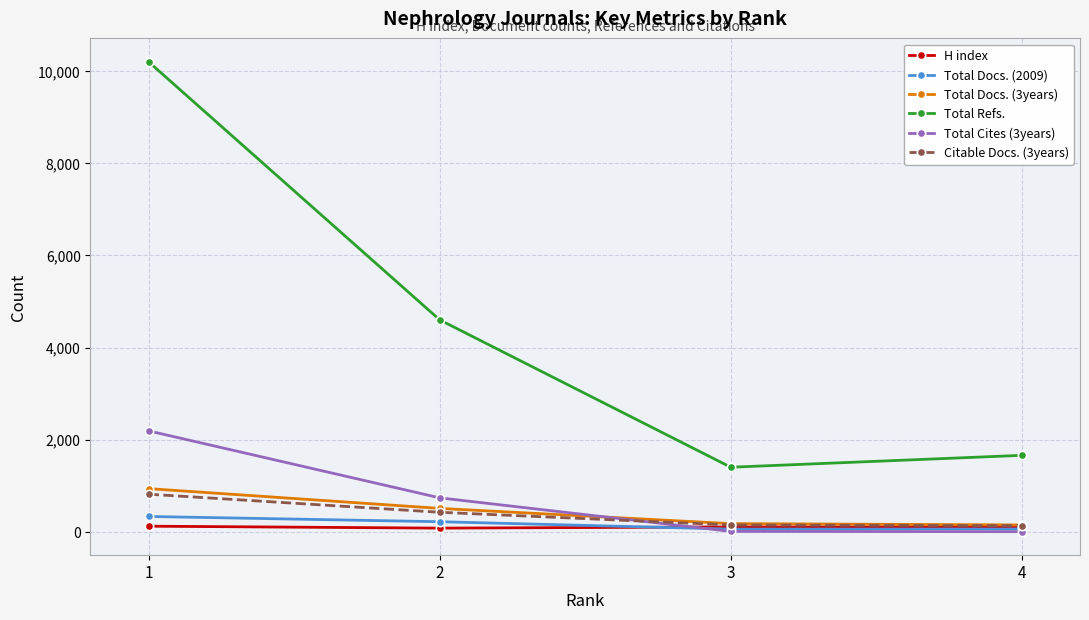

How many lines are shown in the chart?

6